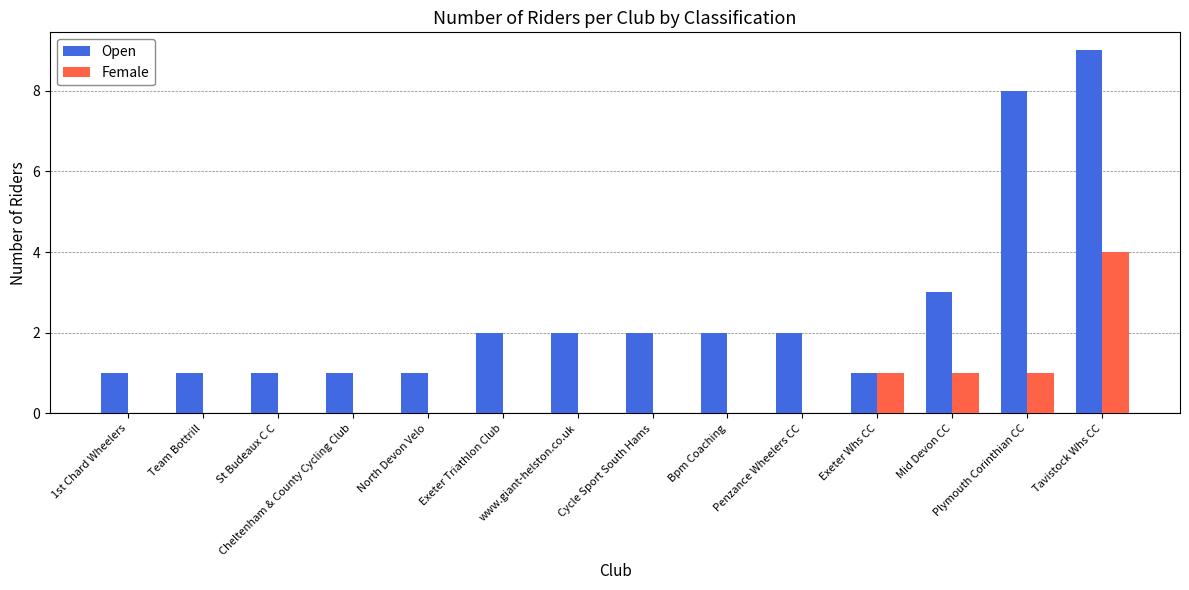

Reading left to right, extract all data points from this chart.

Open: 1	1	1	1	1	2	2	2	2	2	1	3	8	9
Female: 0	0	0	0	0	0	0	0	0	0	1	1	1	4